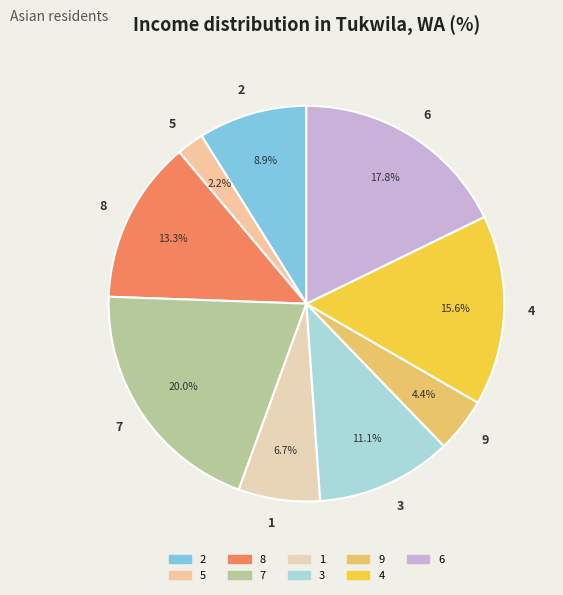

Is there a majority slice in this chart?

No